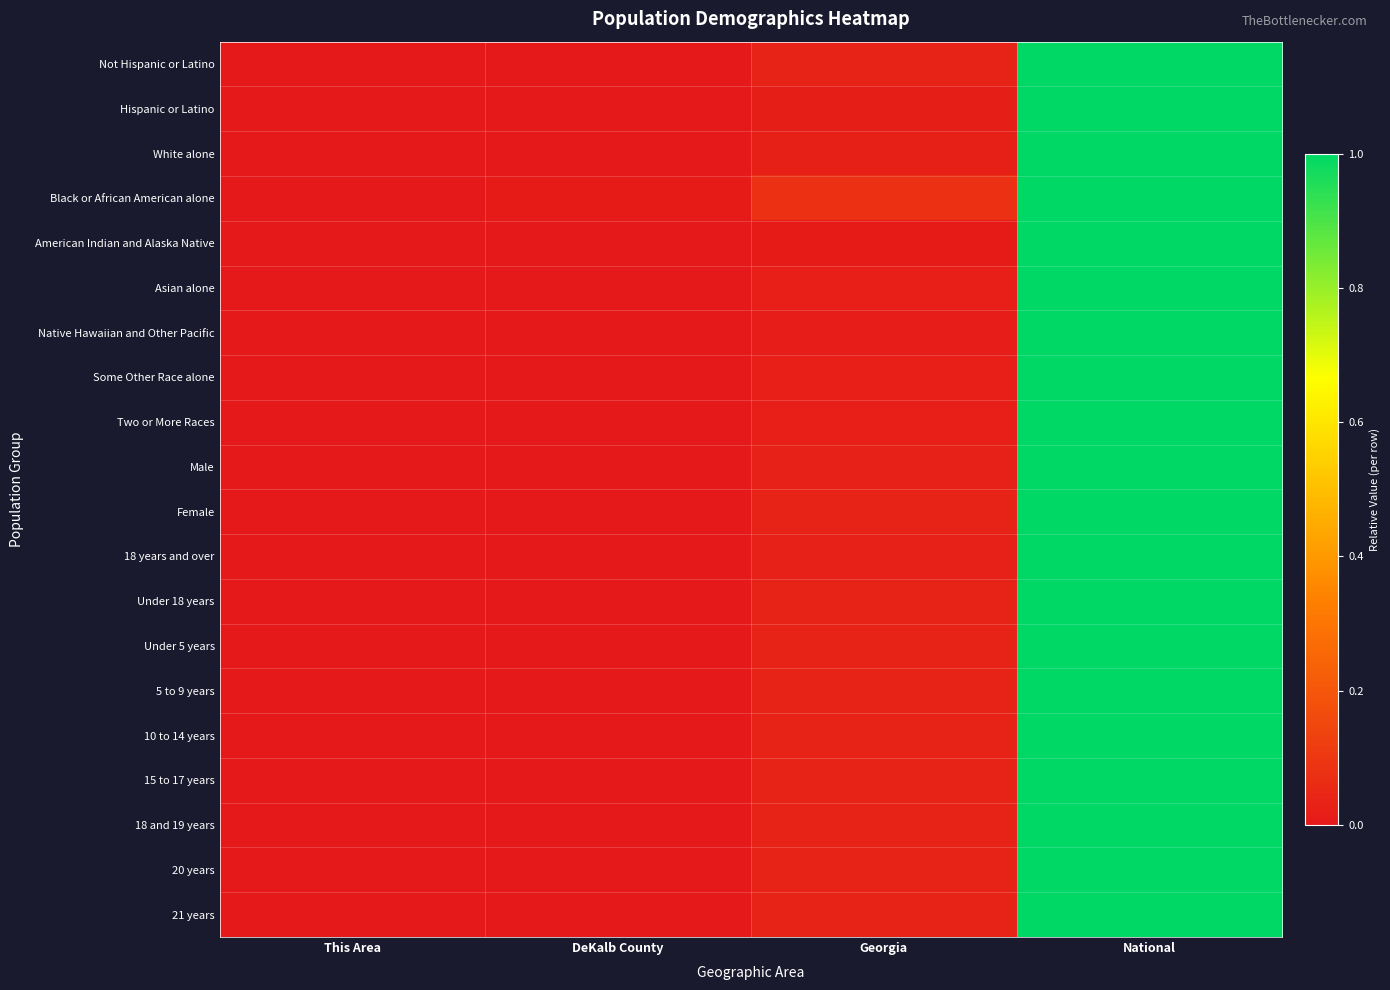

Reading left to right, list all the values displayed in this chart.

Not Hispanic or Latino: This Area=0.0	DeKalb County=0.0	Georgia=0.0	National=1.0
Hispanic or Latino: This Area=0.0	DeKalb County=0.0	Georgia=0.0	National=1.0
White alone: This Area=0.0	DeKalb County=0.0	Georgia=0.0	National=1.0
Black or African American alone: This Area=0.0	DeKalb County=0.0	Georgia=0.1	National=1.0
American Indian and Alaska Native: This Area=0.0	DeKalb County=0.0	Georgia=0.0	National=1.0
Asian alone: This Area=0.0	DeKalb County=0.0	Georgia=0.0	National=1.0
Native Hawaiian and Other Pacific: This Area=0.0	DeKalb County=0.0	Georgia=0.0	National=1.0
Some Other Race alone: This Area=0.0	DeKalb County=0.0	Georgia=0.0	National=1.0
Two or More Races: This Area=0.0	DeKalb County=0.0	Georgia=0.0	National=1.0
Male: This Area=0.0	DeKalb County=0.0	Georgia=0.0	National=1.0
Female: This Area=0.0	DeKalb County=0.0	Georgia=0.0	National=1.0
18 years and over: This Area=0.0	DeKalb County=0.0	Georgia=0.0	National=1.0
Under 18 years: This Area=0.0	DeKalb County=0.0	Georgia=0.0	National=1.0
Under 5 years: This Area=0.0	DeKalb County=0.0	Georgia=0.0	National=1.0
5 to 9 years: This Area=0.0	DeKalb County=0.0	Georgia=0.0	National=1.0
10 to 14 years: This Area=0.0	DeKalb County=0.0	Georgia=0.0	National=1.0
15 to 17 years: This Area=0.0	DeKalb County=0.0	Georgia=0.0	National=1.0
18 and 19 years: This Area=0.0	DeKalb County=0.0	Georgia=0.0	National=1.0
20 years: This Area=0.0	DeKalb County=0.0	Georgia=0.0	National=1.0
21 years: This Area=0.0	DeKalb County=0.0	Georgia=0.0	National=1.0